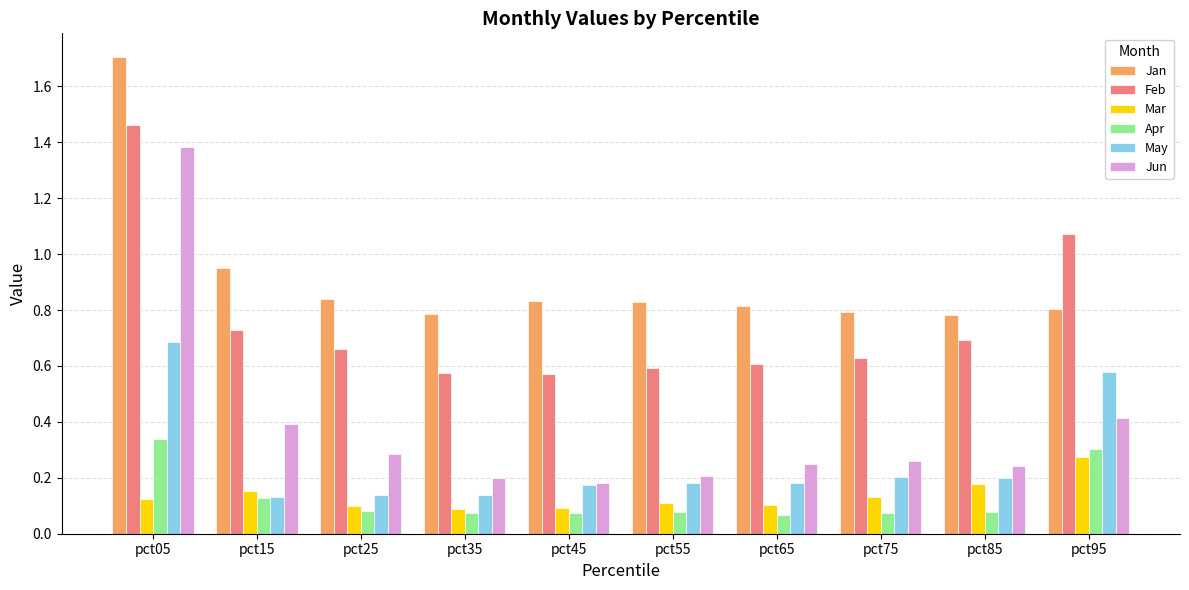

Is the value of Jun at pct65 greater than the value of Apr at pct65?

Yes